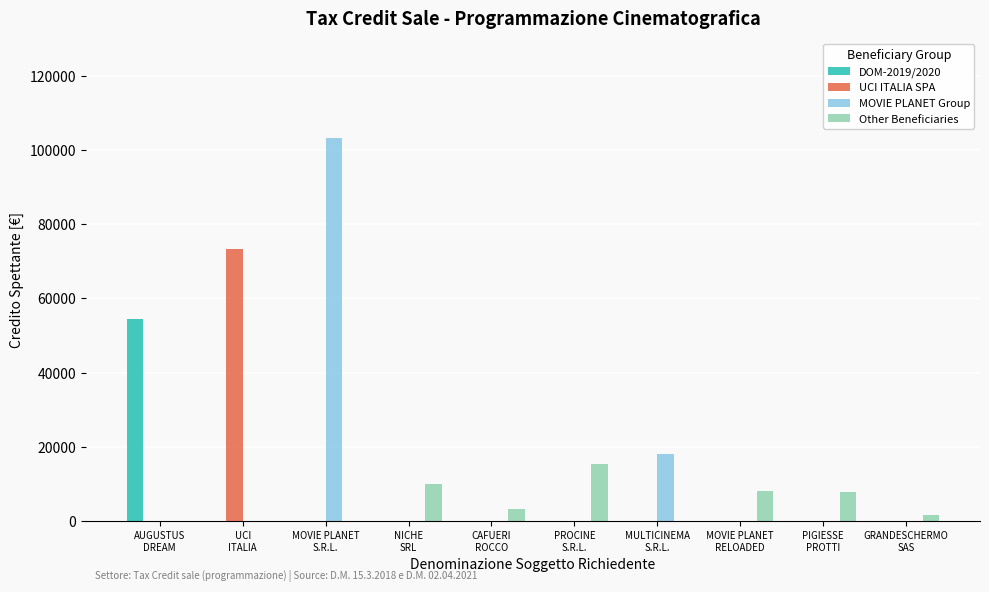

What is the highest value of the UCI ITALIA SPA series?

73159.7